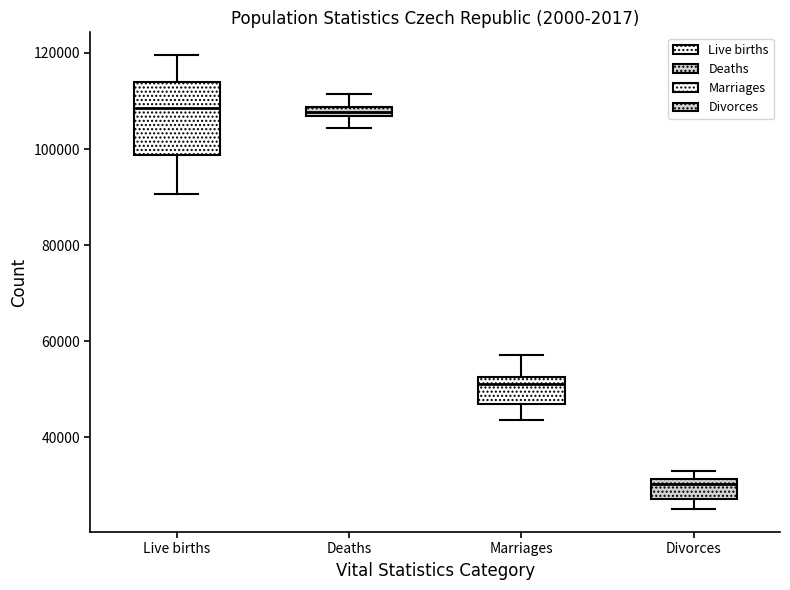

Where does the upper whisker of the box for Marriages end on the y-axis? The values are not printed on the chart, so give them approximately, as read against the axis.

58000